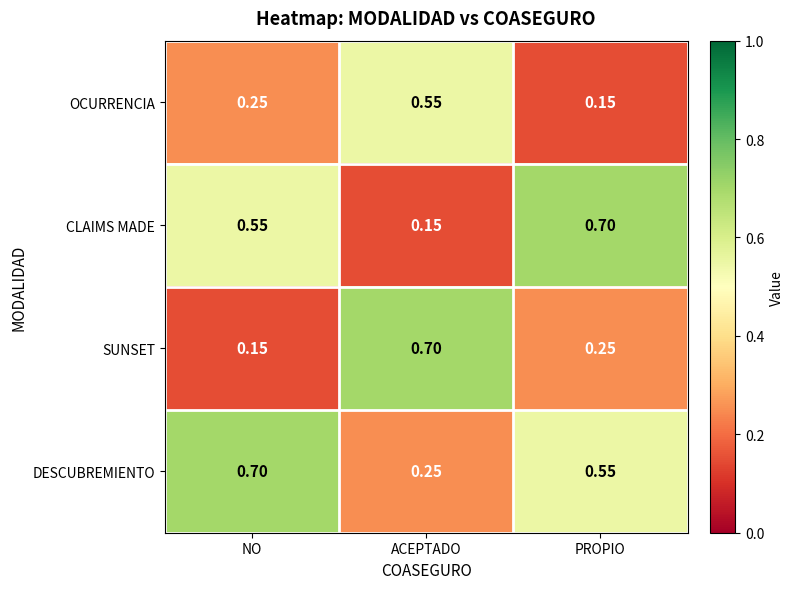

Between ACEPTADO and PROPIO, which series saw the biggest shift?

CLAIMS MADE